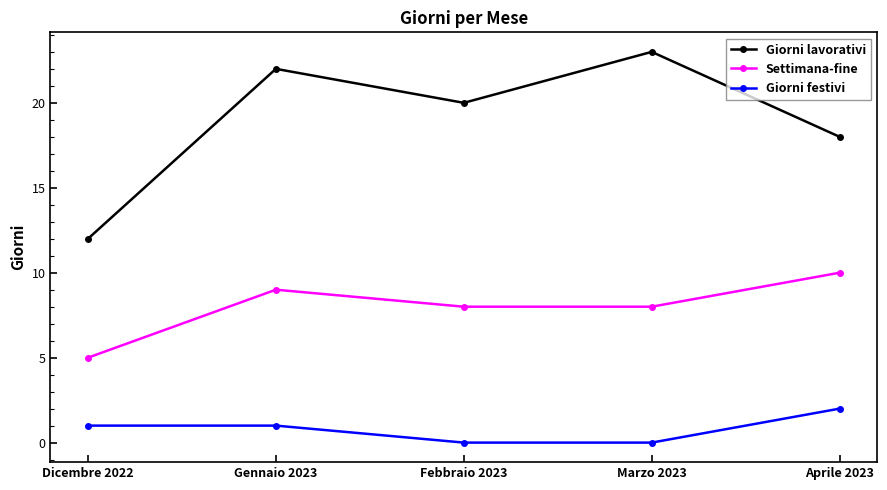

The Giorni lavorativi series shows 5 at Aprile 2023. True or false?

False